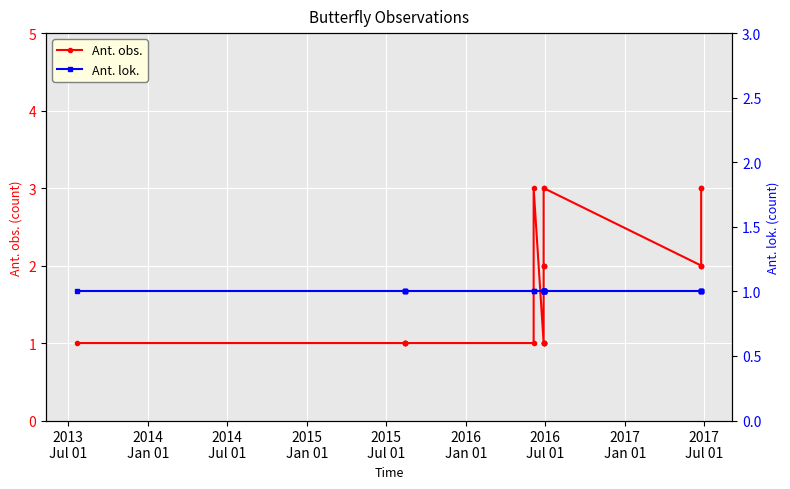

What is the difference between the second highest and minimum values in the Ant. obs. series?

2